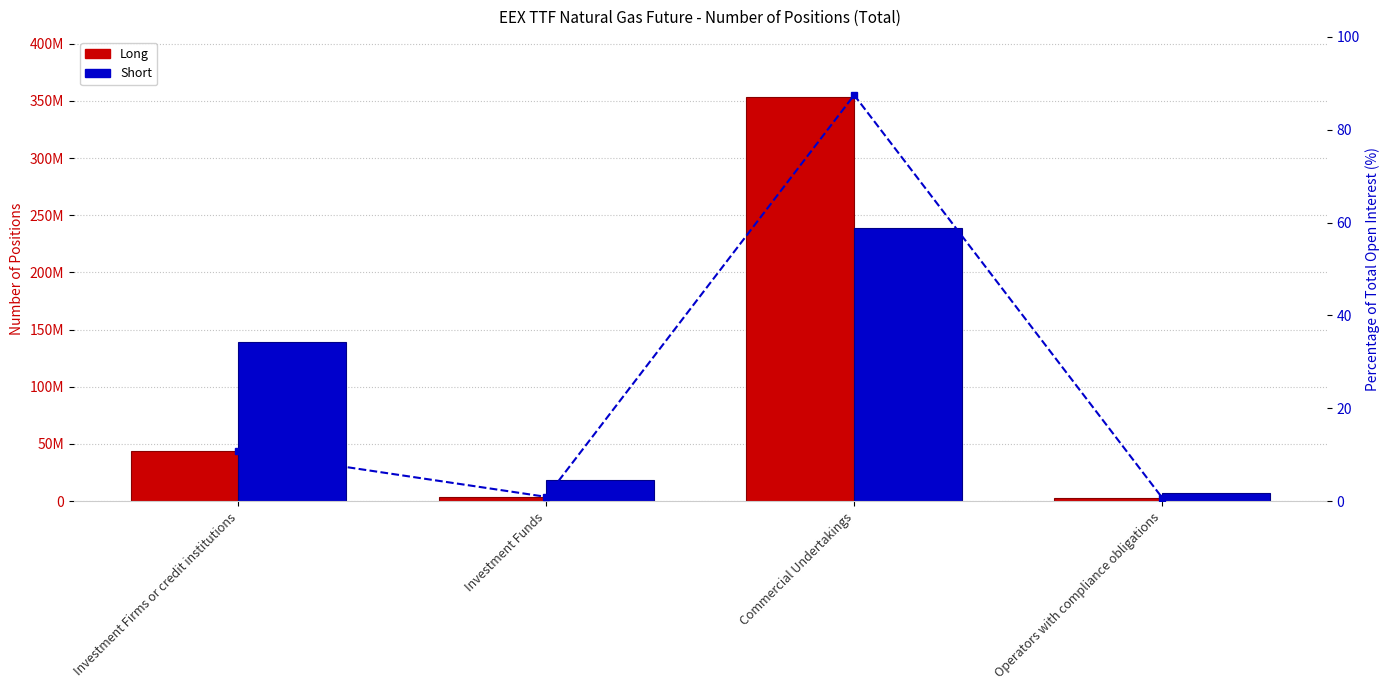

How many distinct data groups are displayed?

3